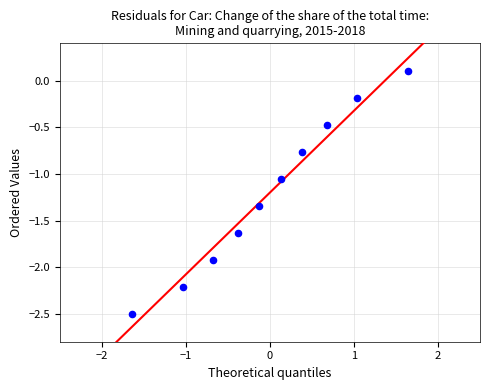

What is the range of X values (max minus min)?

3.3